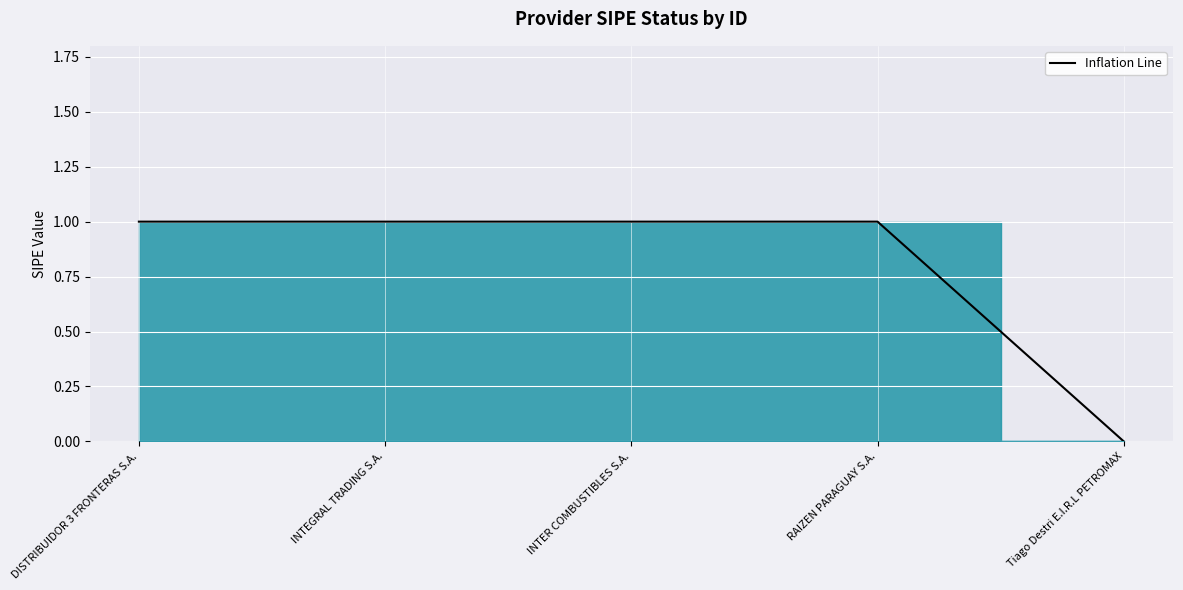

At which label is the value closest to 0?

Tiago Destri E.I.R.L PETROMAX